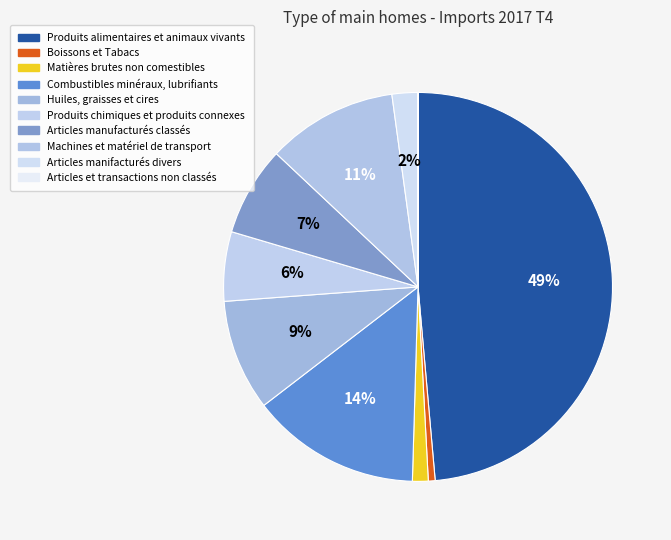

Rank the categories by value from lowest to highest.

Articles et transactions non classés, Boissons et Tabacs, Matières brutes non comestibles, Articles manifacturés divers, Produits chimiques et produits connexes, Articles manufacturés classés, Huiles, graisses et cires, Machines et matériel de transport, Combustibles minéraux, lubrifiants, Produits alimentaires et animaux vivants